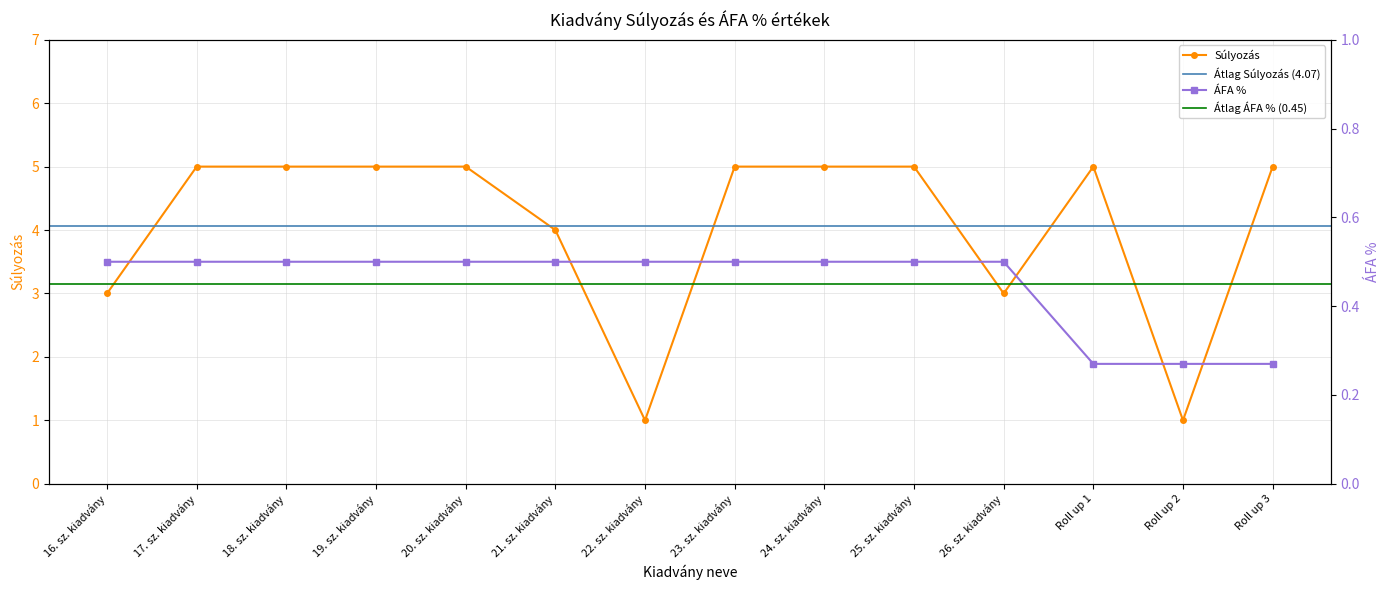

What position from the right is 25. sz. kiadvány?

5